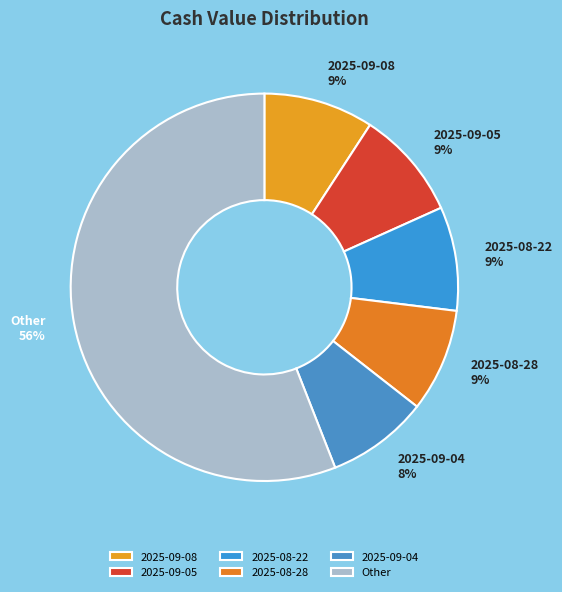

Which category has the biggest portion of the pie?

Other